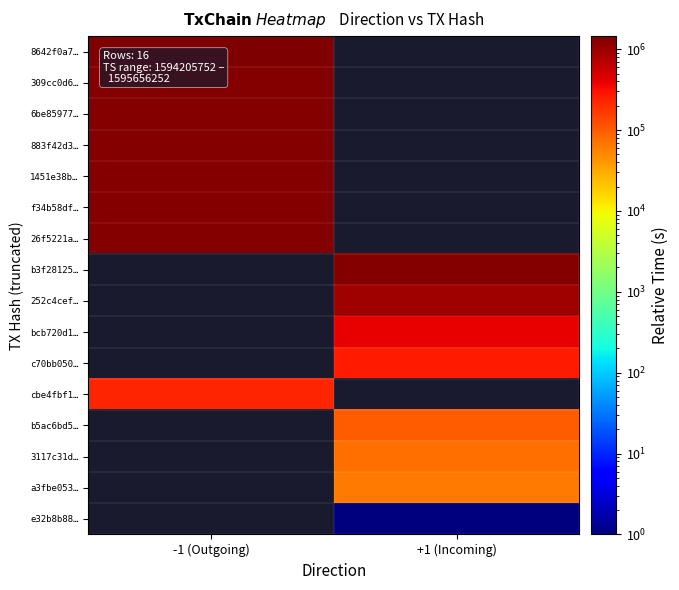

Count the number of categories in the chart.

2